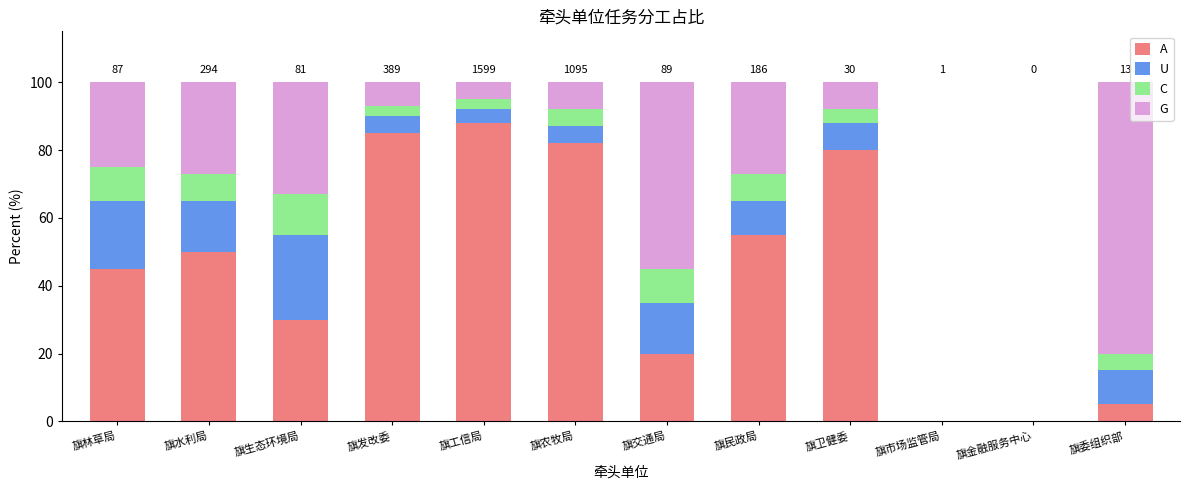

What is the total value across all series at 旗生态环境局?

100